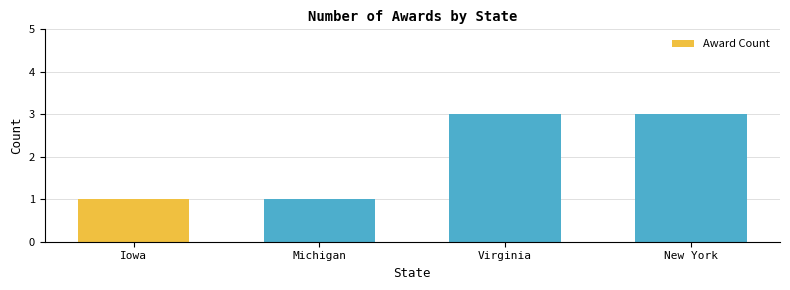

Does the chart contain any negative values?

No